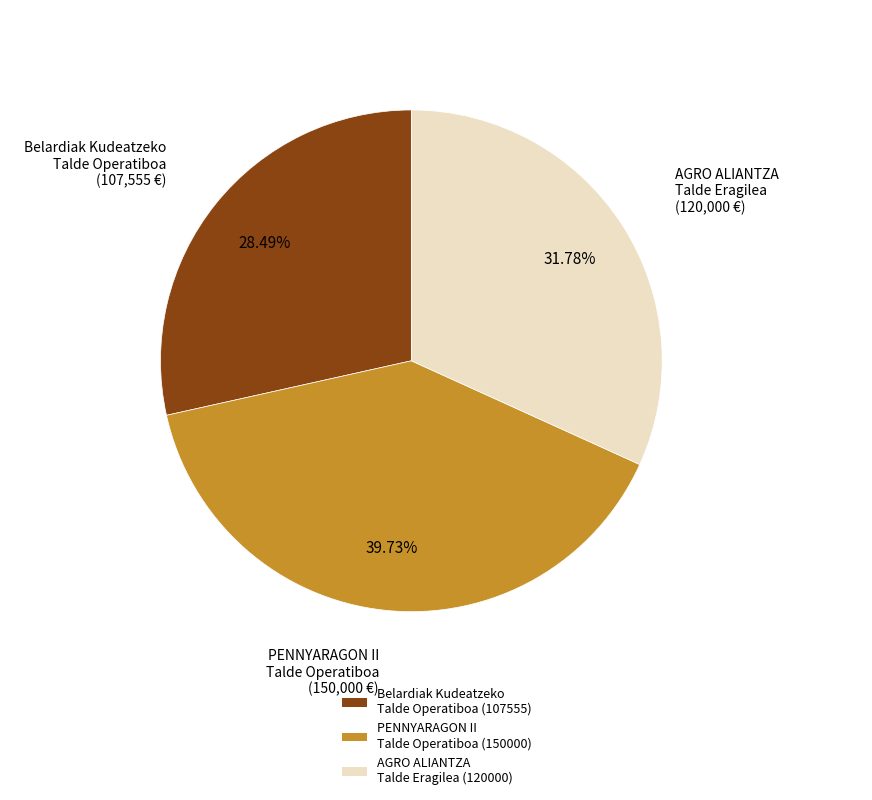

Is there any slice that represents more than half of the pie?

No